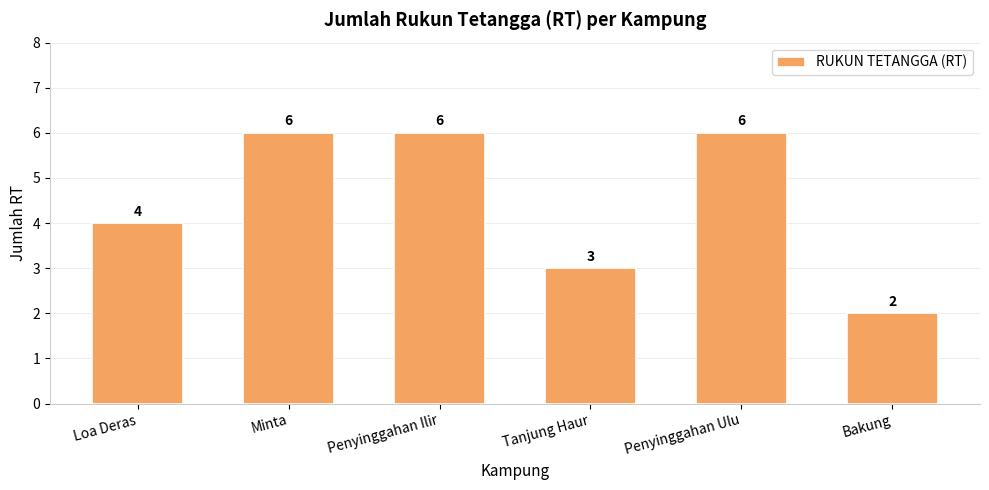

What is the smallest value displayed?

2